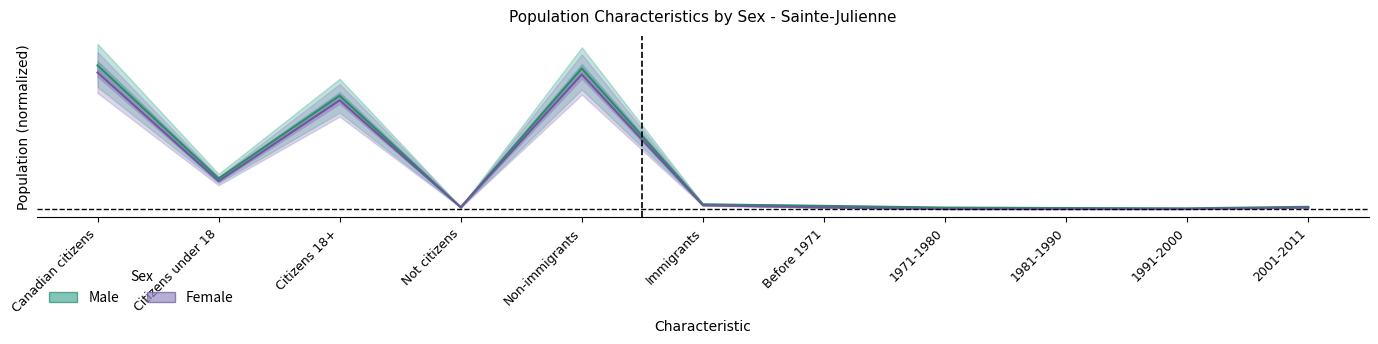

Where is the first local maximum for Female?

Citizens 18+